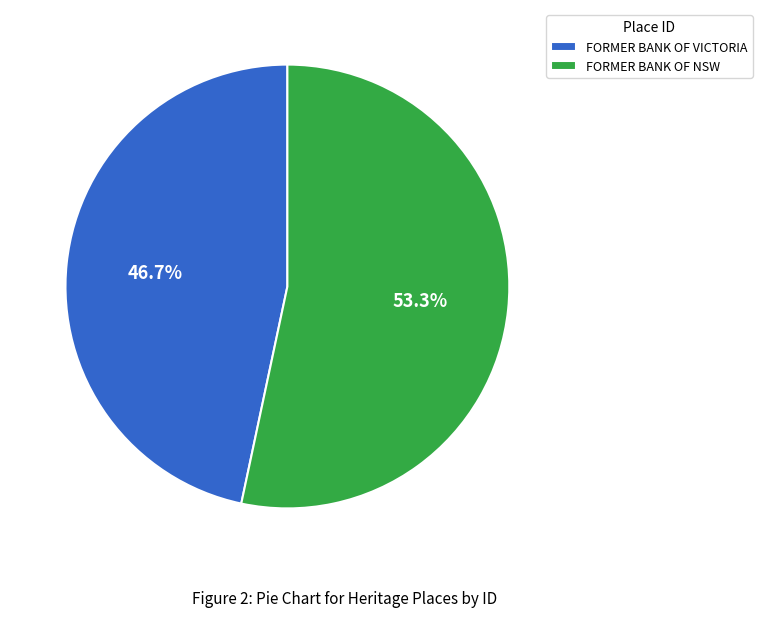

To the nearest percent, what is the difference between the largest and smallest slice percentages?

7%